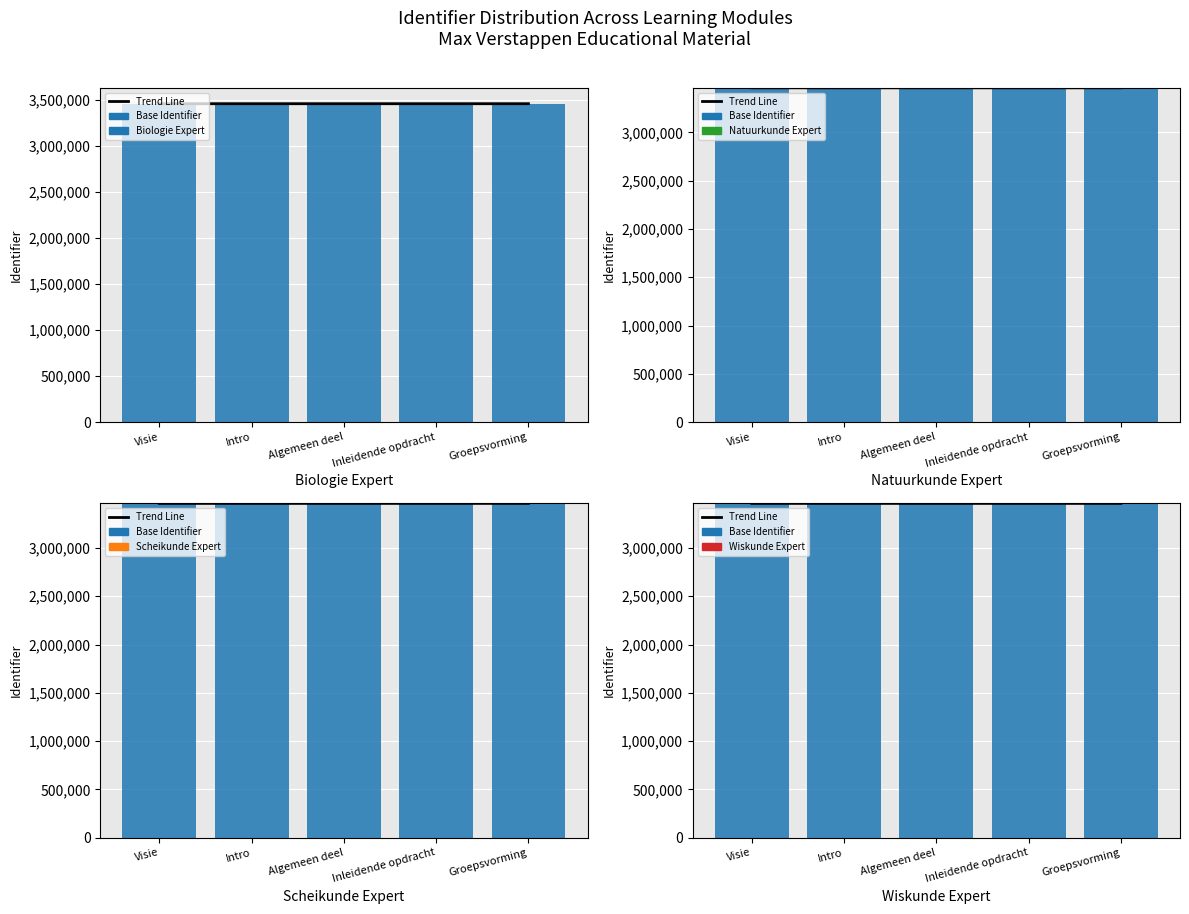

What is the difference between the second highest and minimum values in the Trend Line series?

12.6